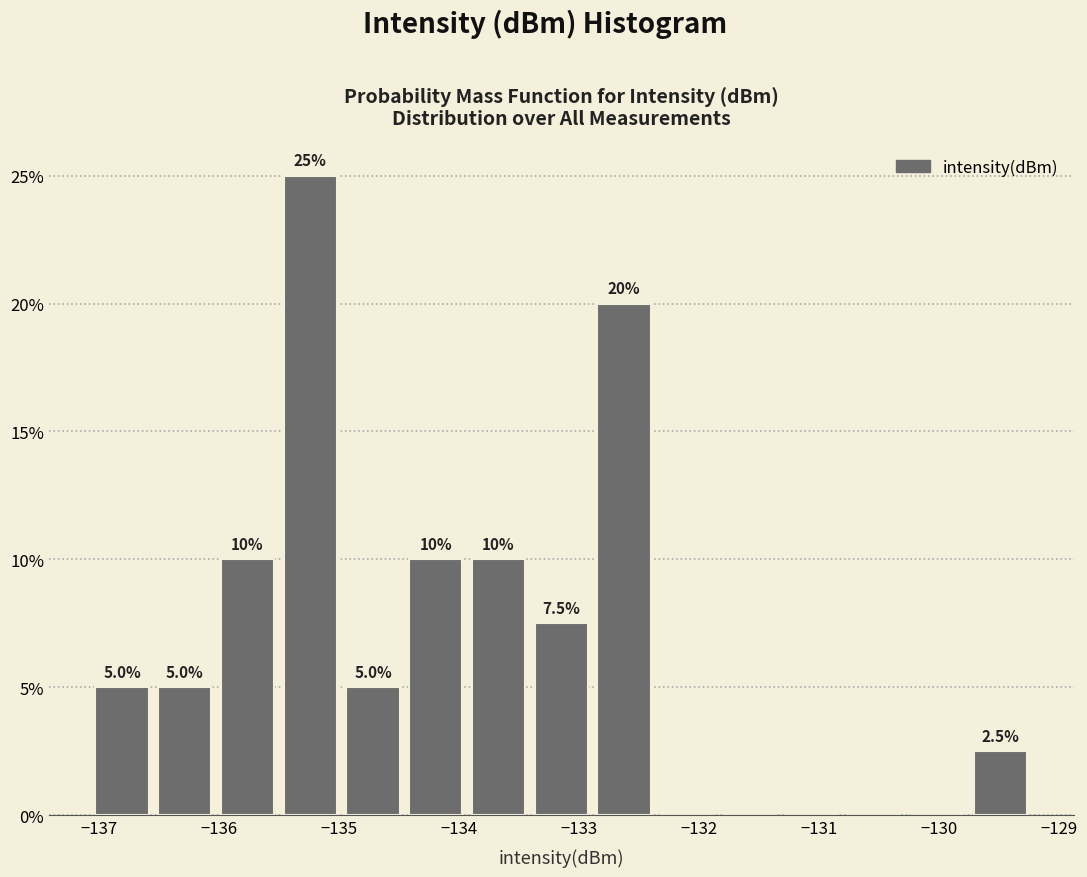

Which range on the x-axis has the tallest bar?

-135.5 to -135.0